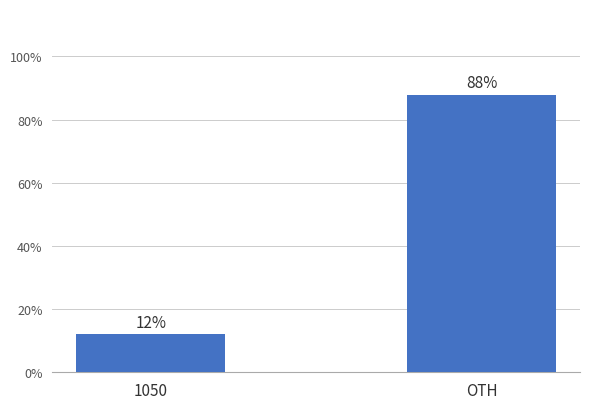

Between 1050 and OTH, which is larger?

OTH